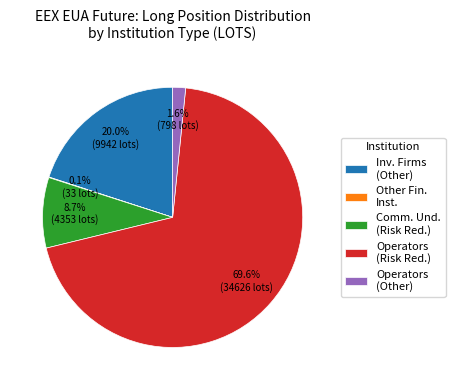

Which slice represents more than half of the pie?

Operators (Risk Red.)